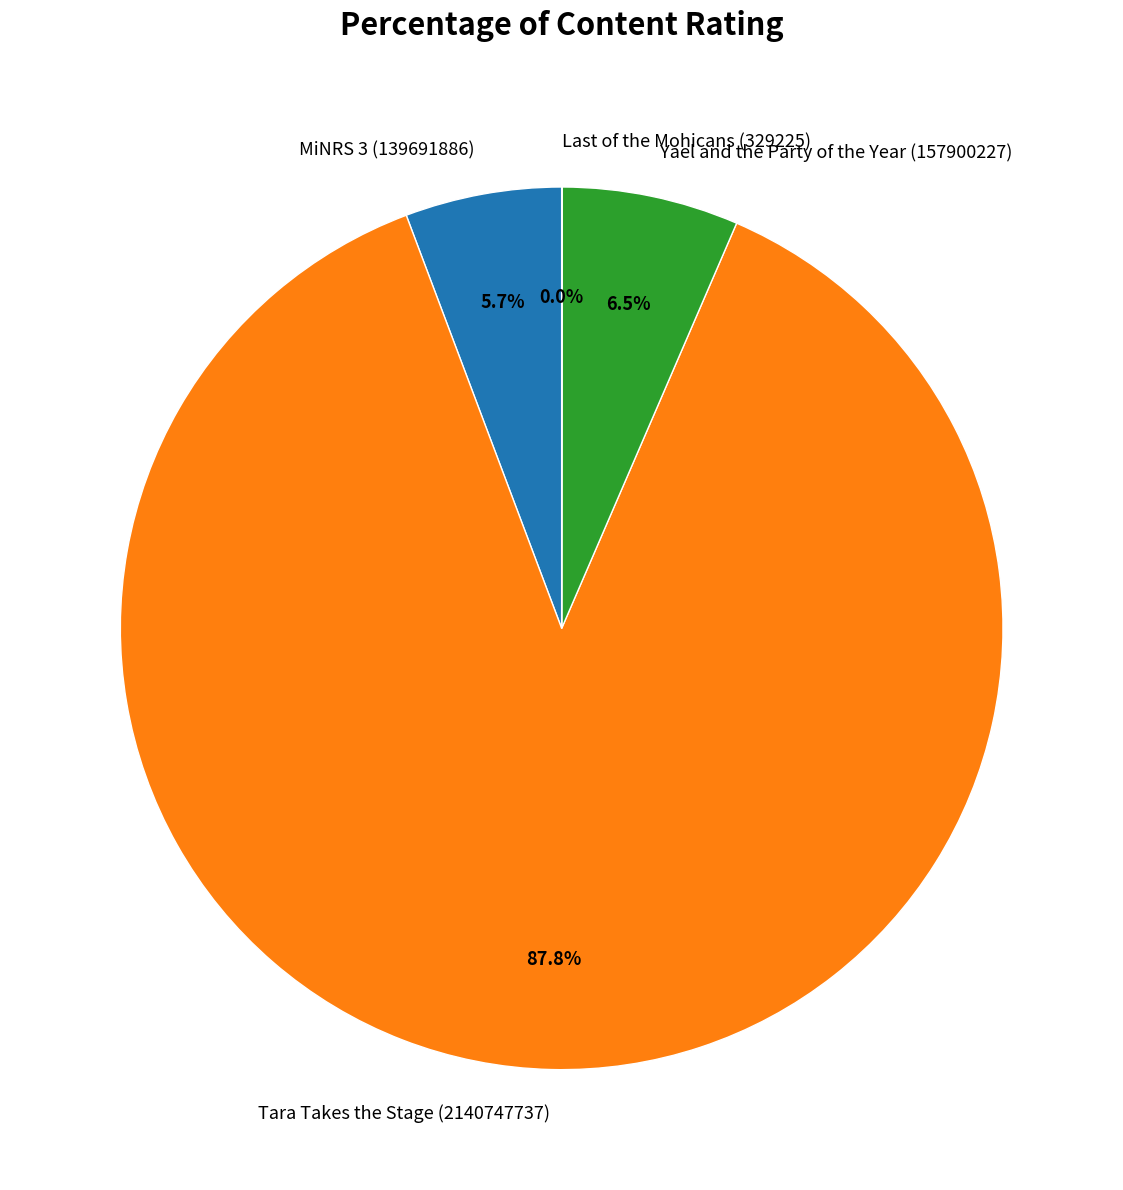

Which has a higher value, Yael and the Party of the Year (157900227) or Tara Takes the Stage (2140747737)?

Tara Takes the Stage (2140747737)